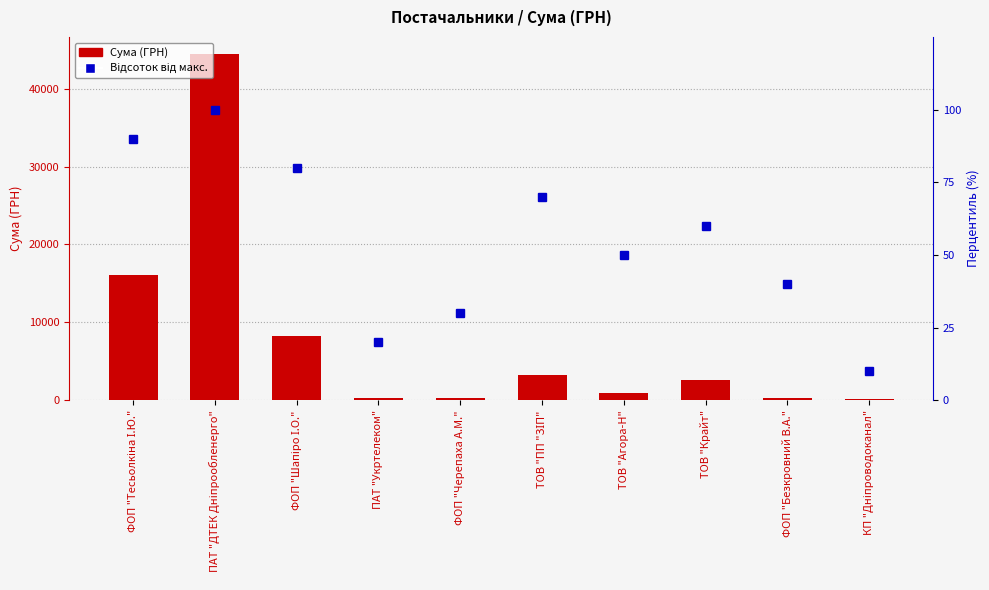

Between ФОП "Шапіро І.О." and ФОП "Черепаха А.М.", which is larger?

ФОП "Шапіро І.О."